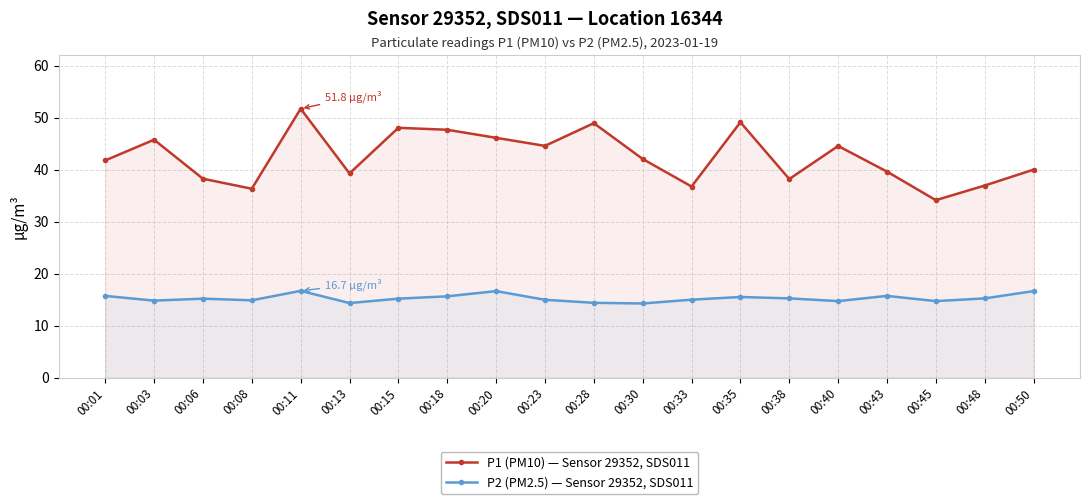

Between 00:38 and 00:45, which series saw the biggest shift?

P1 (PM10) — Sensor 29352, SDS011